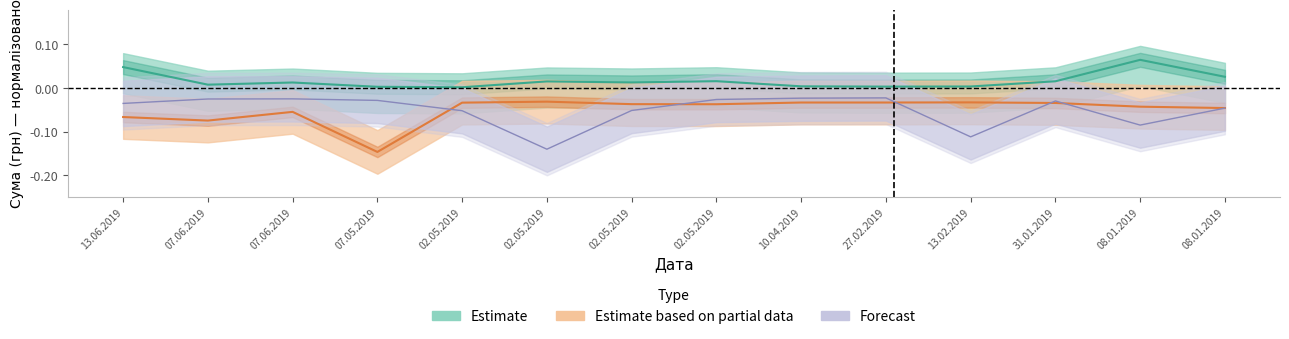

Where is the first local maximum for Estimate based on partial data?

07.06.2019